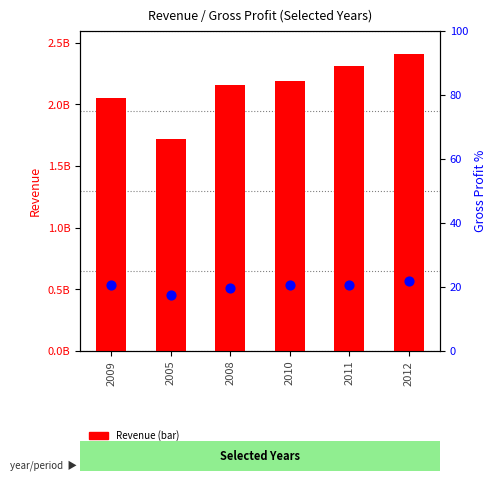

At which category is the sum across all series the highest?

2012